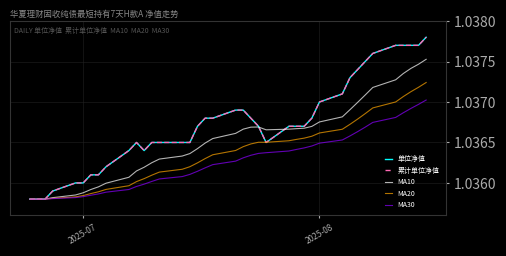

Does the chart display data point markers on the line(s)?

No